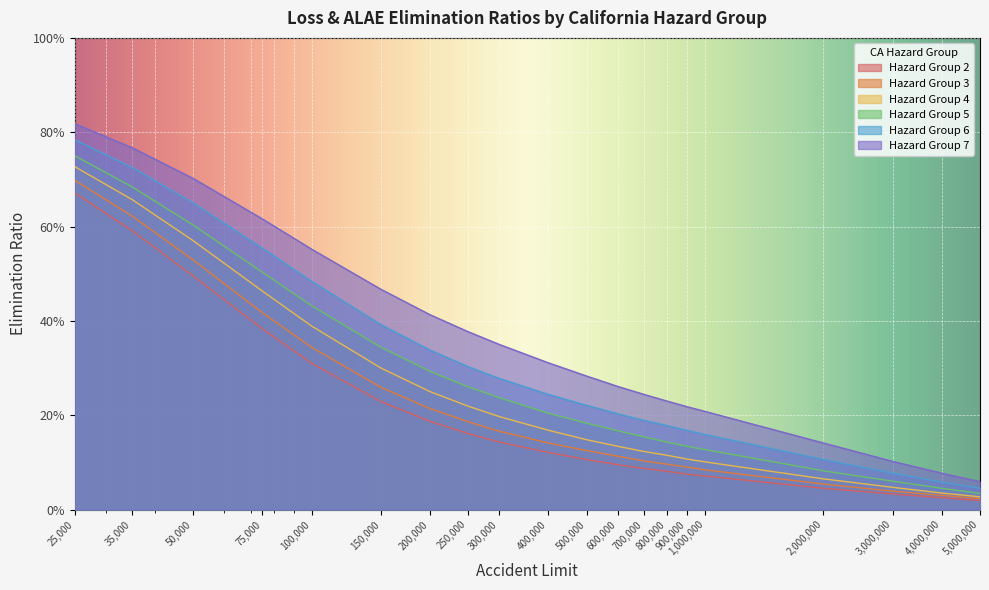

Rank the categories by Hazard Group 3 value from highest to lowest.

25000, 35000, 50000, 75000, 100000, 150000, 200000, 250000, 300000, 400000, 500000, 600000, 700000, 800000, 900000, 1000000, 2000000, 3000000, 4000000, 5000000